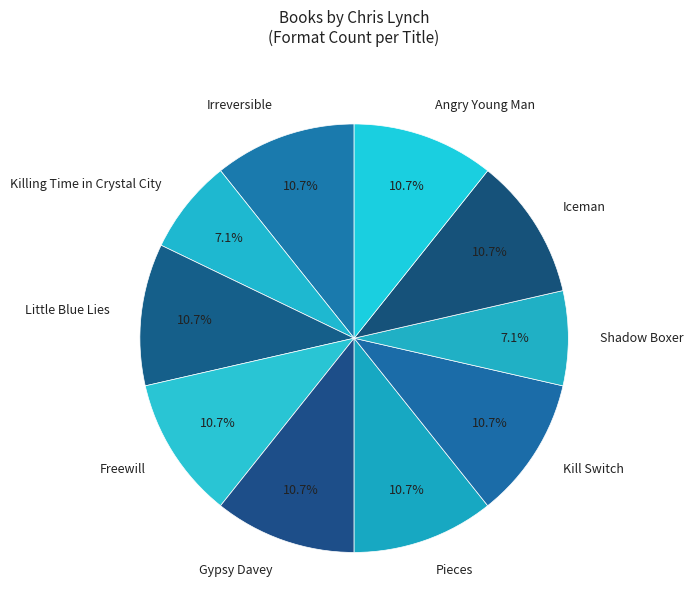

What percentage is NOT represented by Freewill?

89.3%